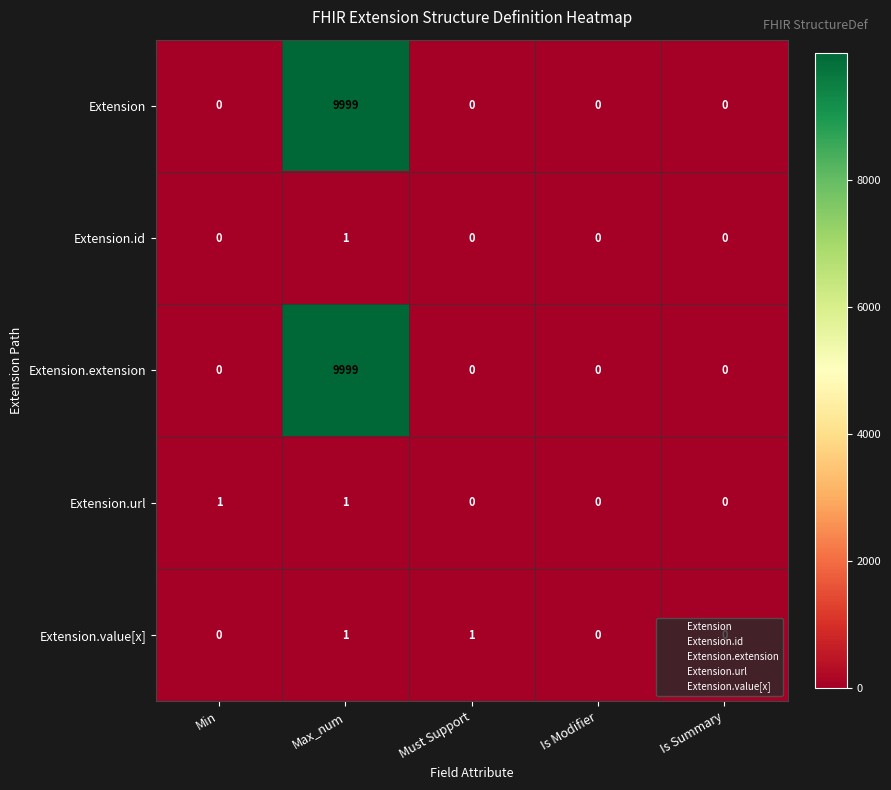

Which series changed the most between Min and Is Modifier?

Extension.url